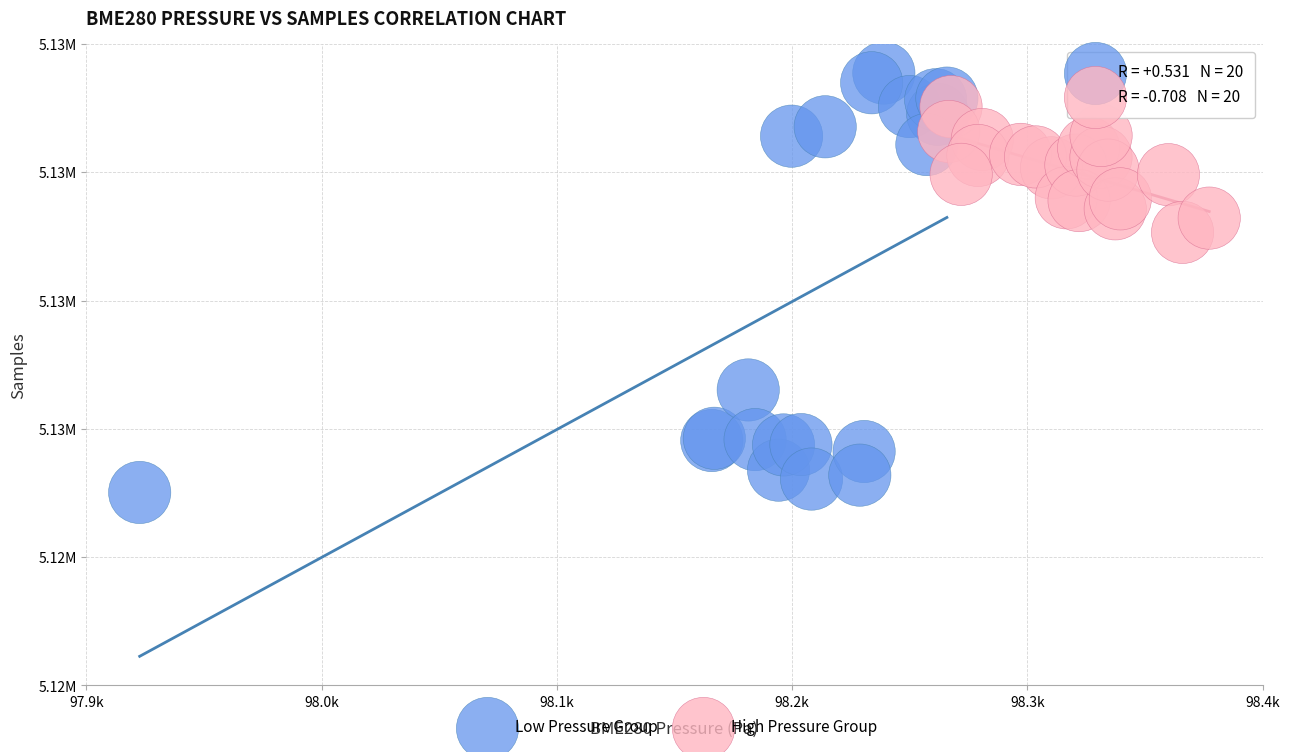

Which series reaches the maximum Y coordinate?

Low Pressure Group